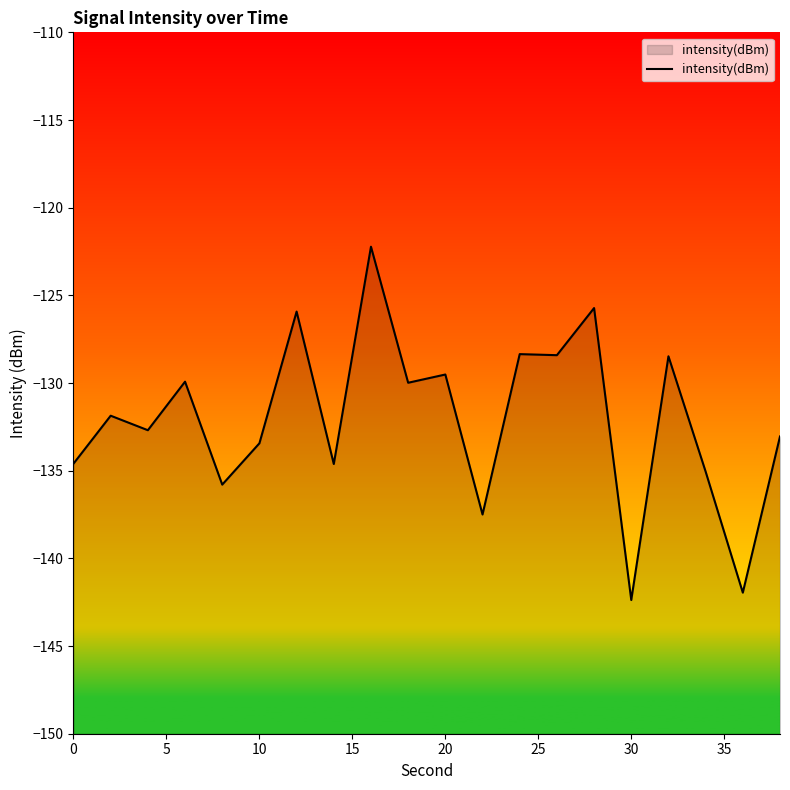

True or false: the data shows -67.6 at 0.

False